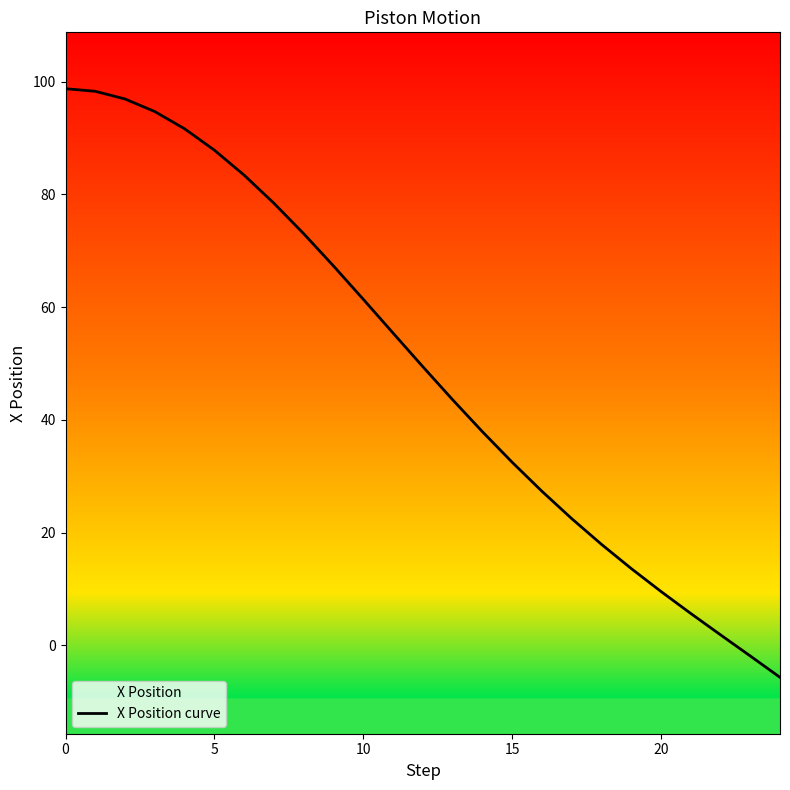

Read the value at 9.

67.3